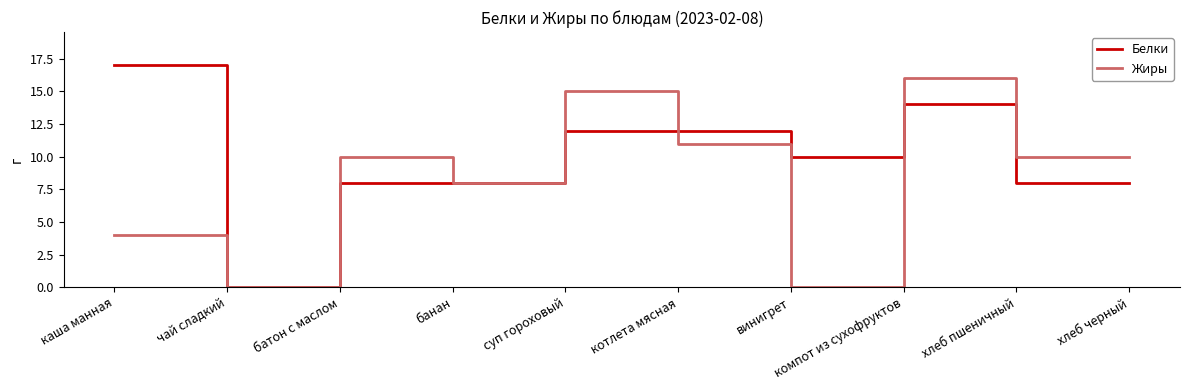

Which series changed the most between банан and компот из сухофруктов?

Жиры